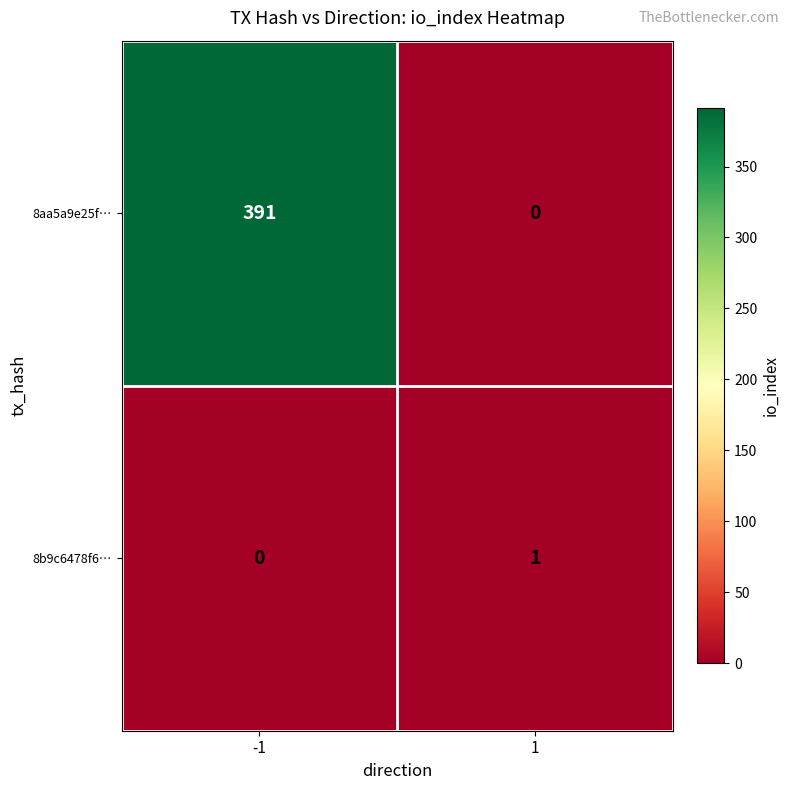

Rank the series at -1 from lowest to highest value.

8b9c6478f6…, 8aa5a9e25f…